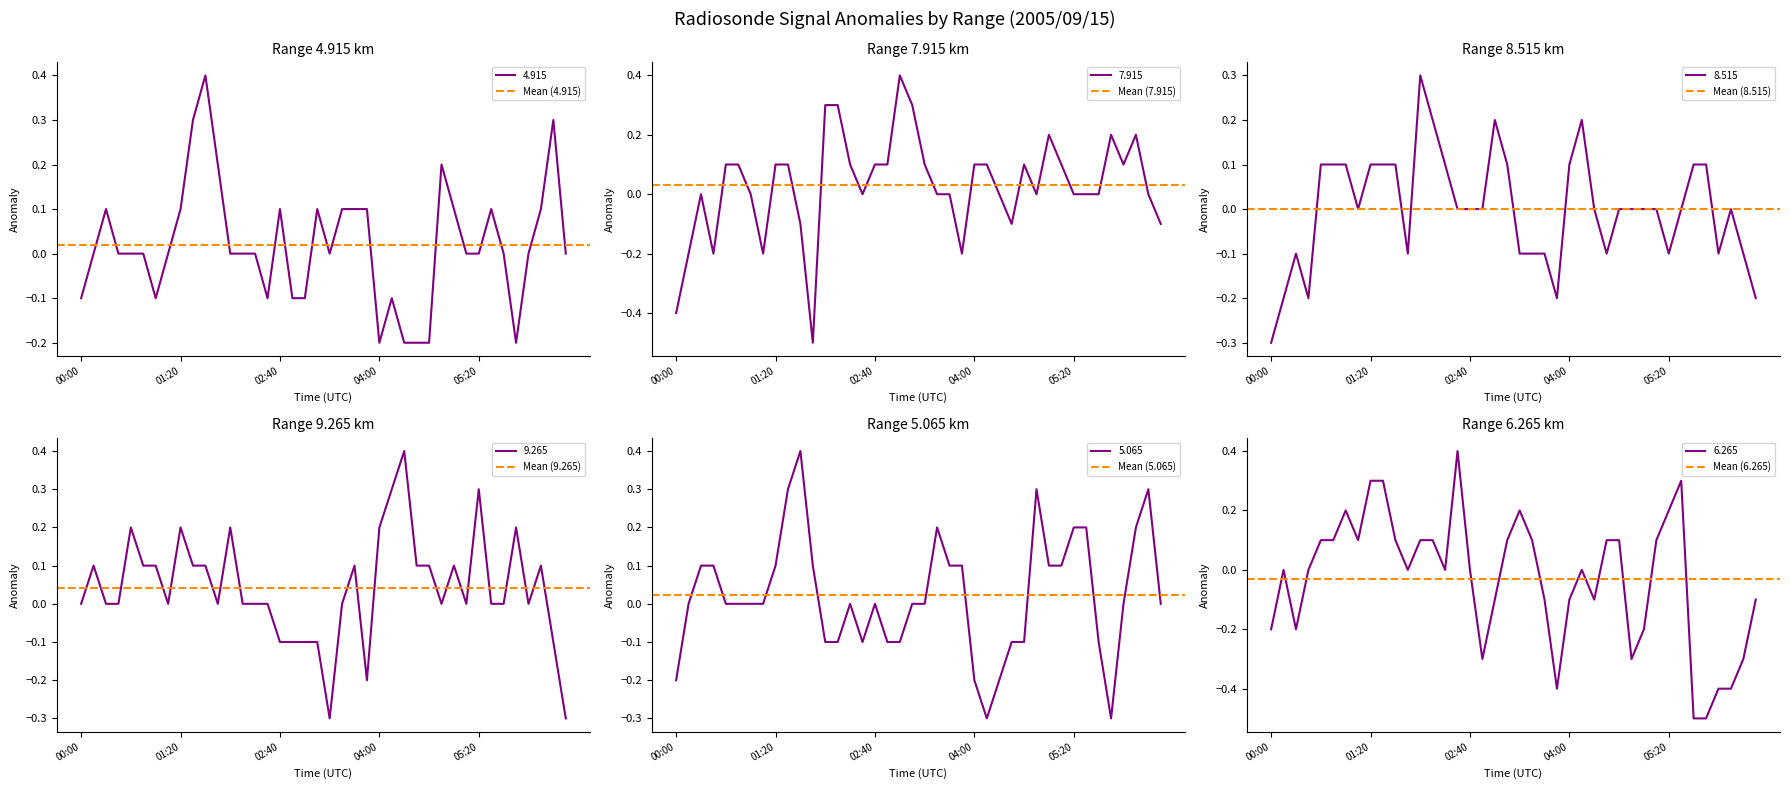

The 4.915 series shows -0.2 at 04:00. True or false?

True